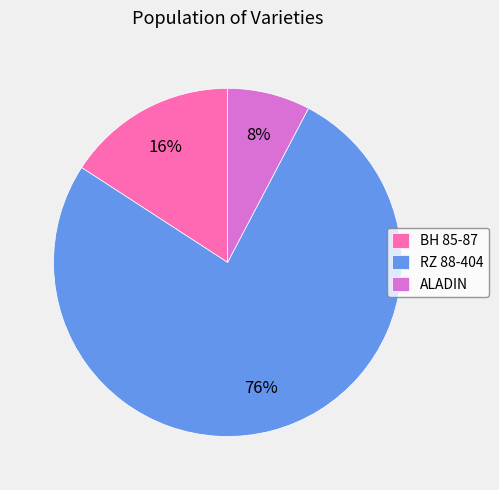

The BH 85-87 slice represents 16% of the pie. True or false?

True